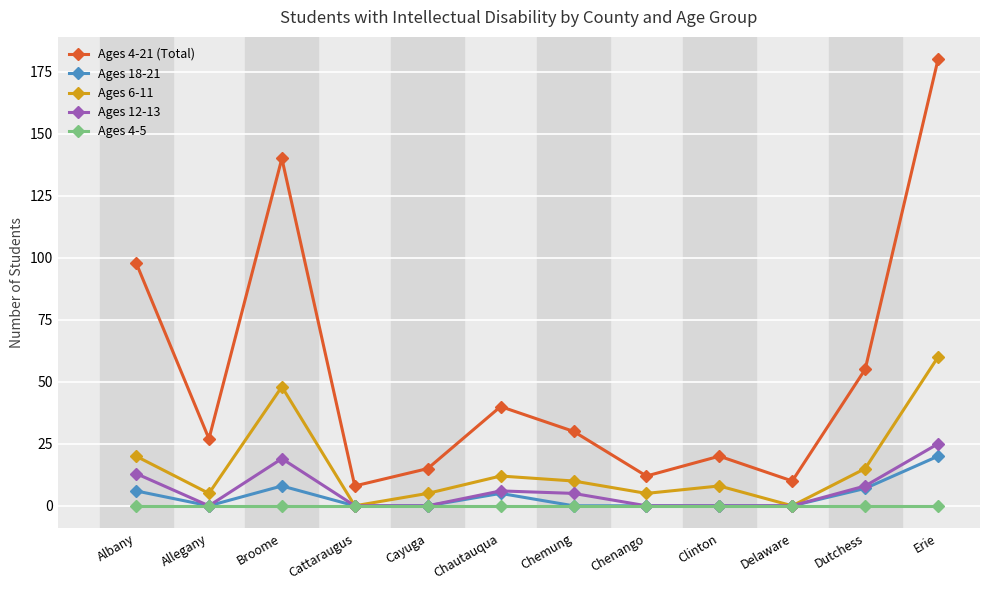

Is it true that Ages 18-21 equals 8 at Chemung?

False